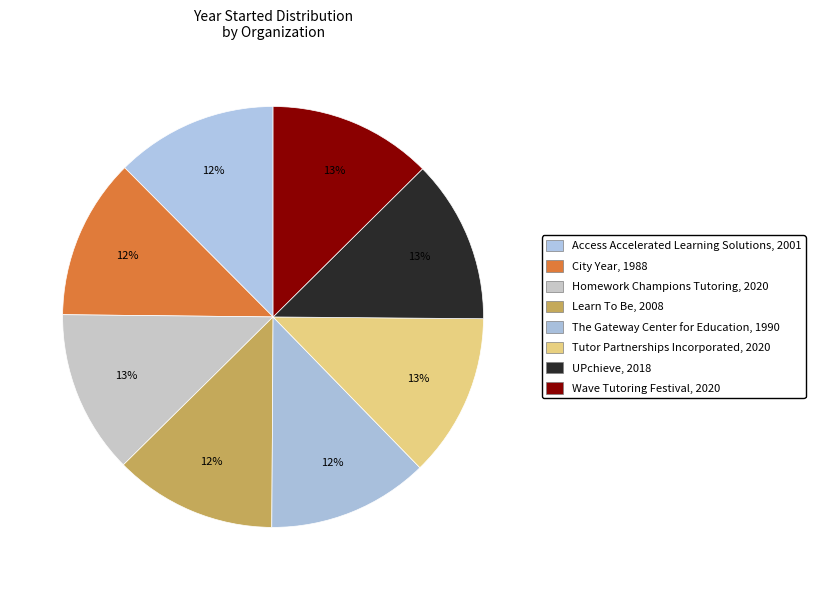

How many segments does this pie chart have?

8